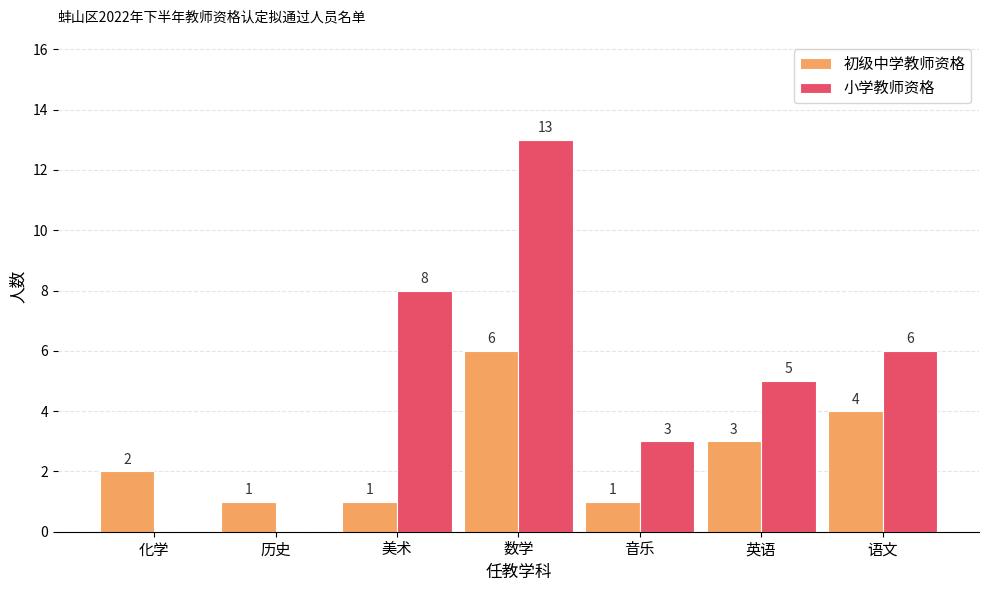

What is the total value across all series at 英语?

8